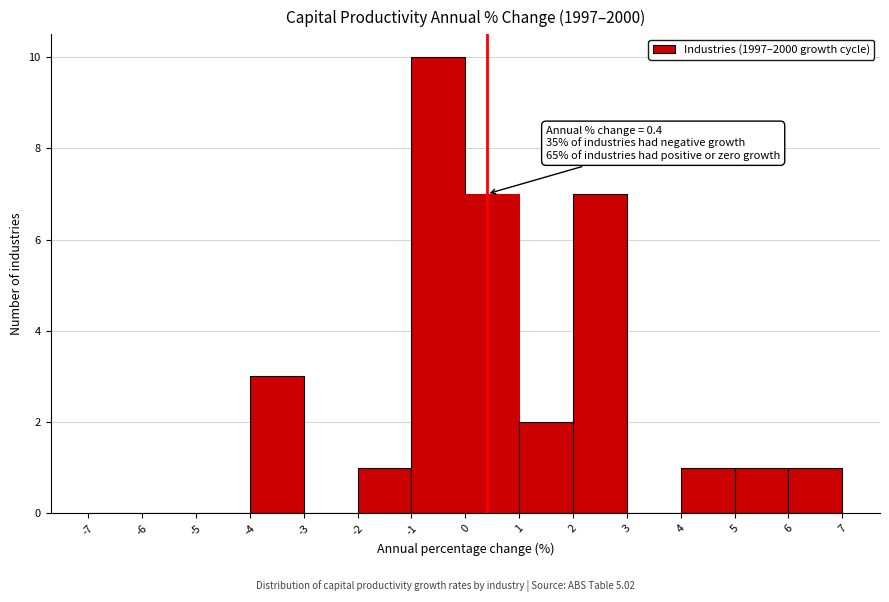

Which range on the x-axis has the tallest bar?

-1 to 0